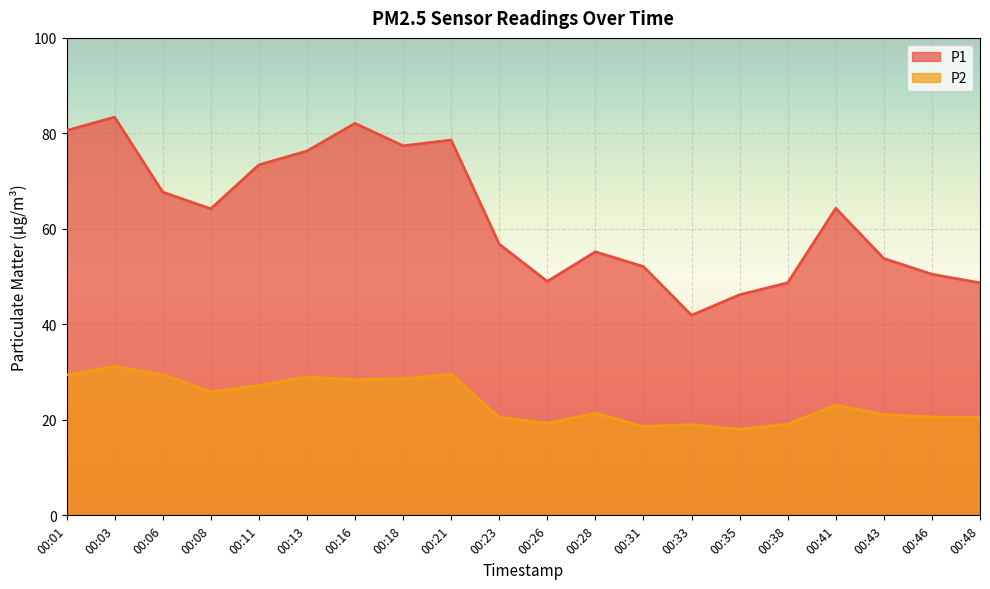

What is the value of the P1 point at the 15th from the left?

46.2